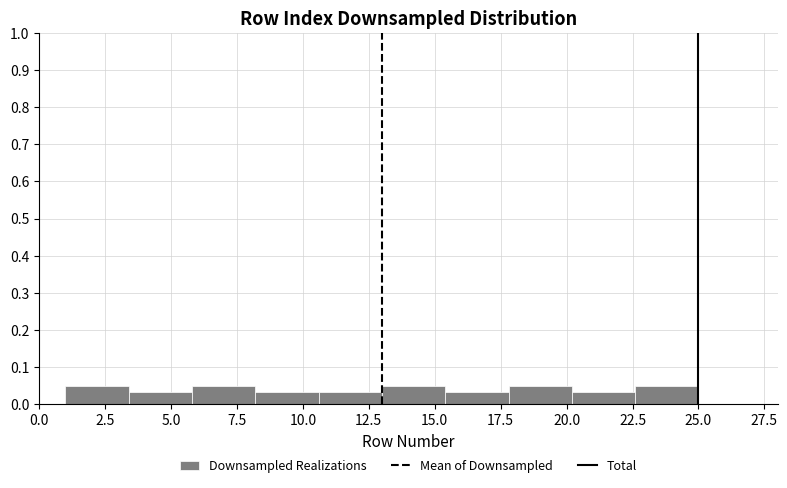

Reading left to right, list every bar in this chart as the range it spans on the x-axis followed by its height. Neither the bar edges nor the heights are printed on the chart, so give them approximately, as read against the axes.

1.0 to 3.4: 0.05
3.4 to 5.8: 0.03
5.8 to 8.2: 0.05
8.2 to 10.6: 0.03
10.6 to 13.0: 0.03
13.0 to 15.4: 0.05
15.4 to 17.8: 0.03
17.8 to 20.2: 0.05
20.2 to 22.6: 0.03
22.6 to 25.0: 0.05